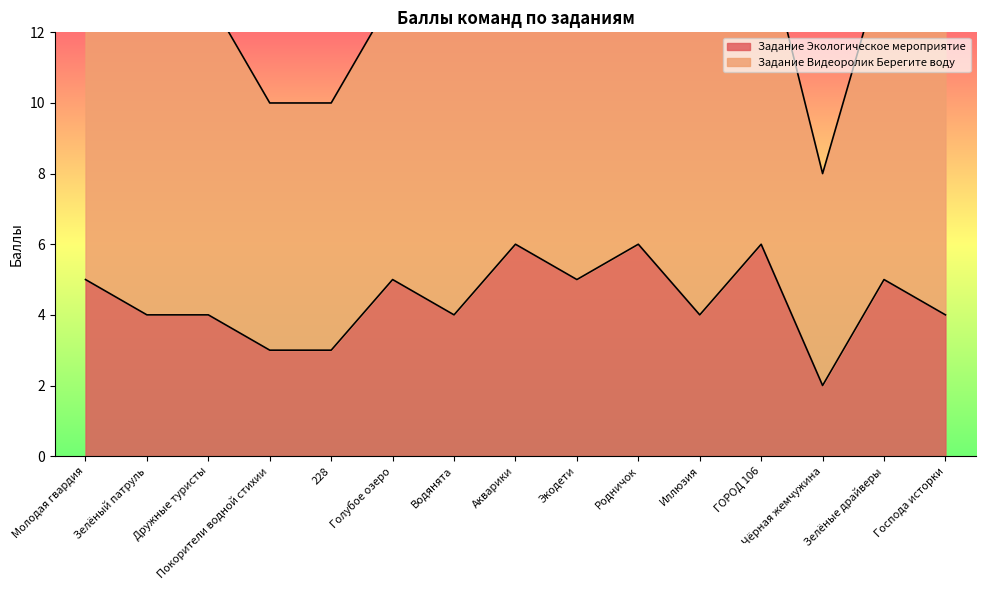

What is the label of the 4th point from the right?

ГОРОД 106